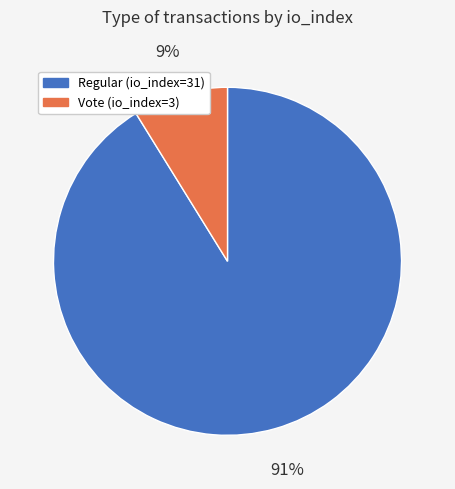

Between Regular (io_index=31) and Vote (io_index=3), which is larger?

Regular (io_index=31)